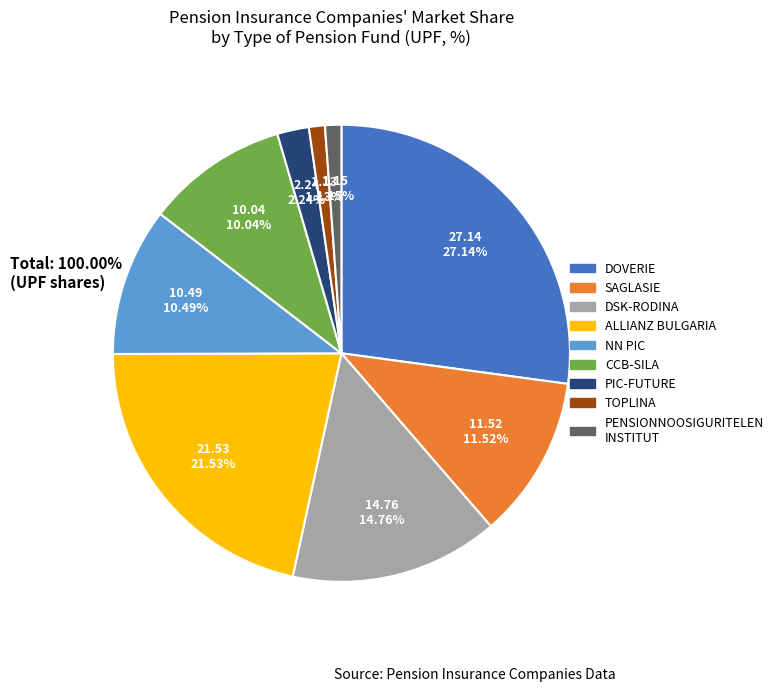

Is there any slice that represents more than half of the pie?

No